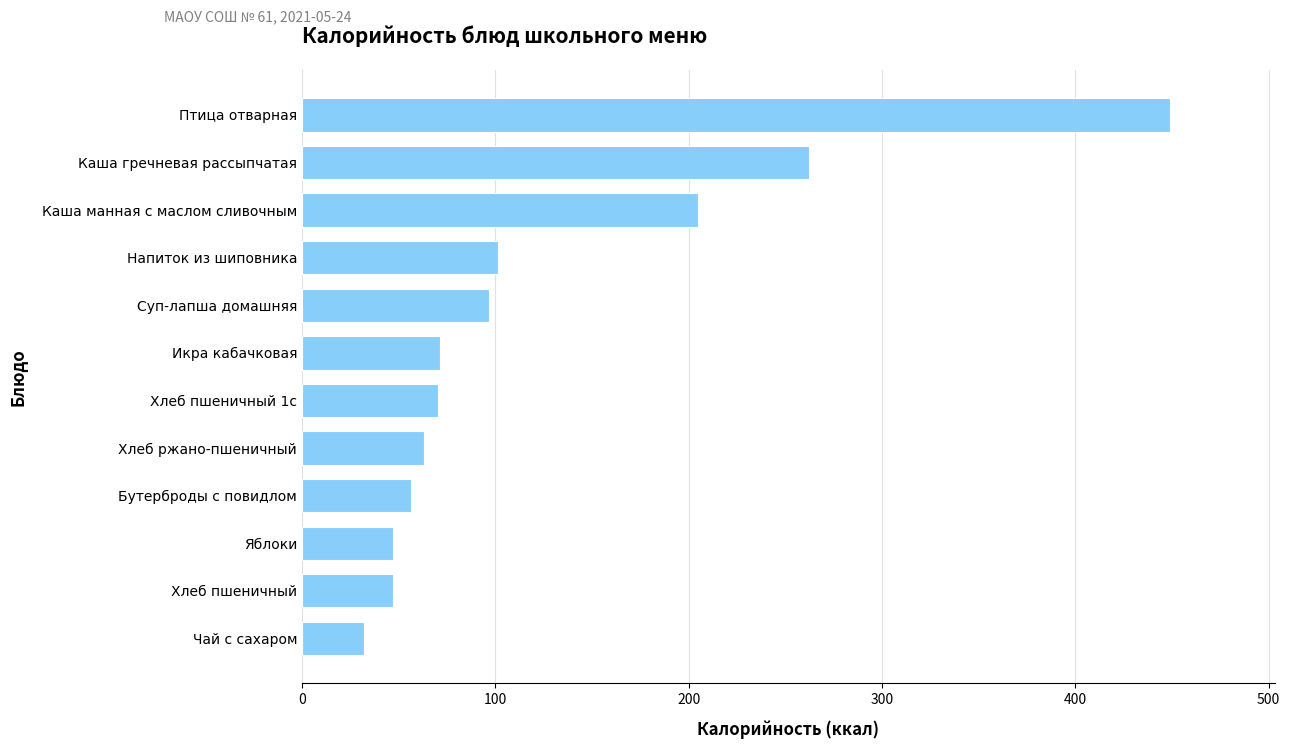

What is the change in value from Яблоки to Хлеб ржано-пшеничный?

+16.0